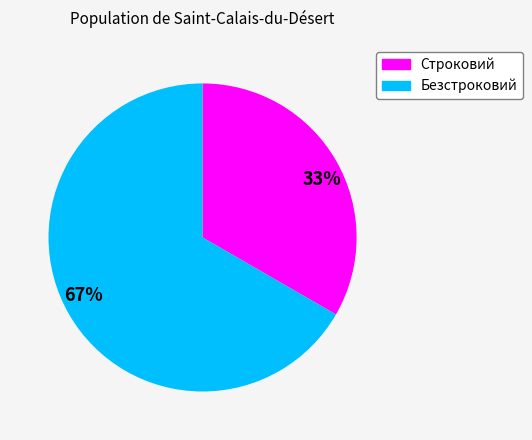

To the nearest percent, what is the average slice percentage?

50%